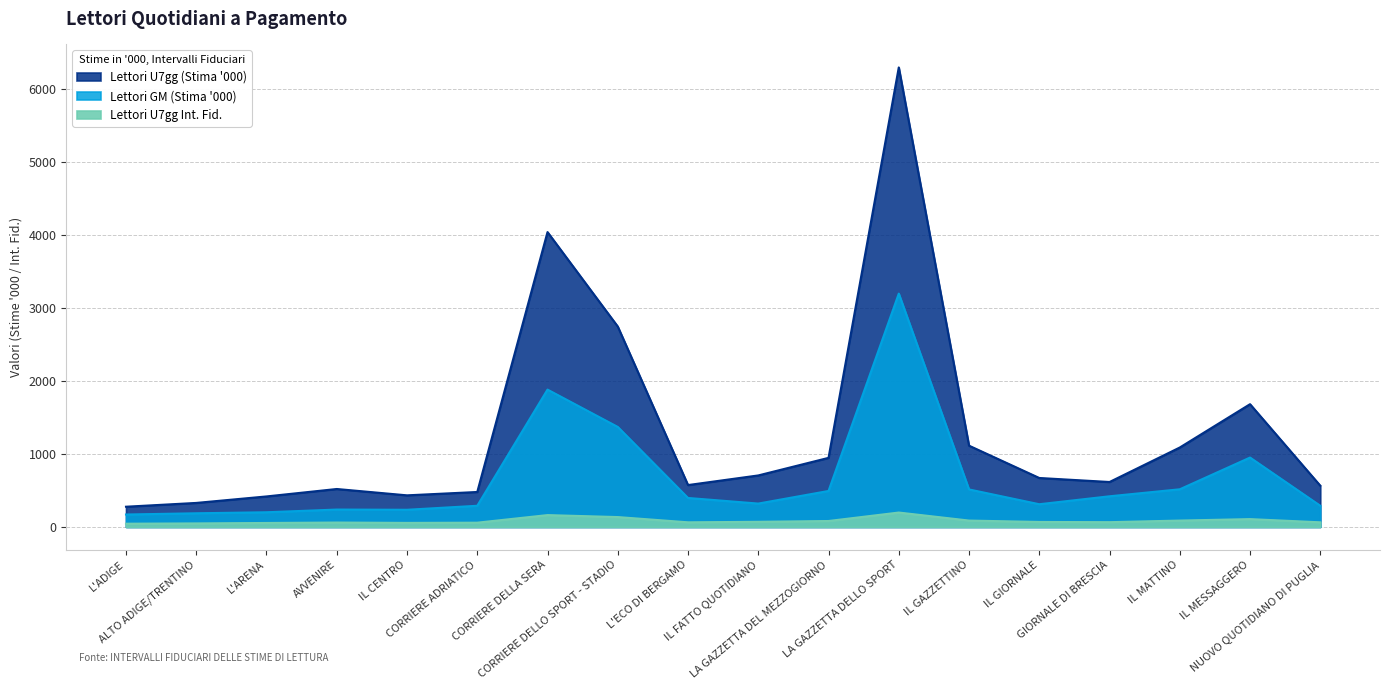

Rank the series by their maximum value, from highest to lowest.

Lettori U7gg (Stima '000), Lettori GM (Stima '000), Lettori U7gg Int. Fid.